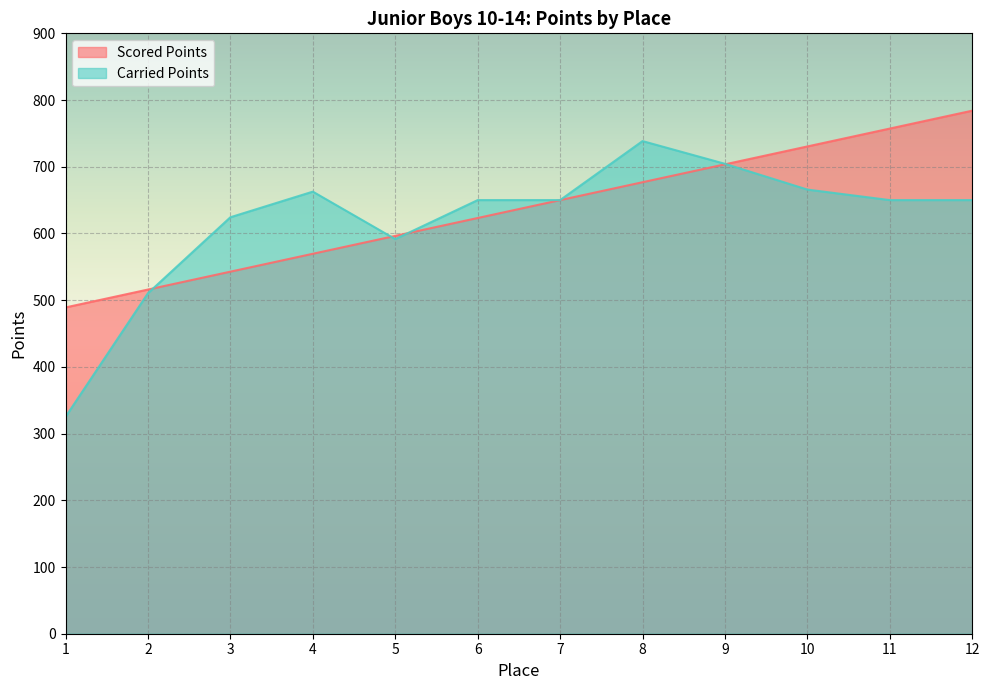

What is the value of the Carried Points point at the 2nd from the left?

510.4